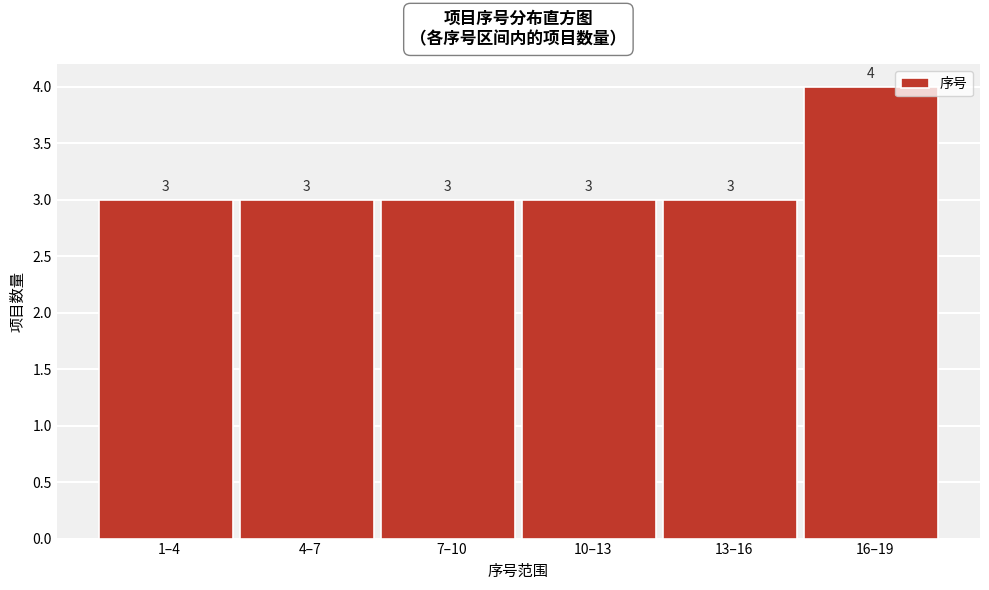

Reading left to right, transcribe all the data shown in this chart.

3	3	3	3	3	4